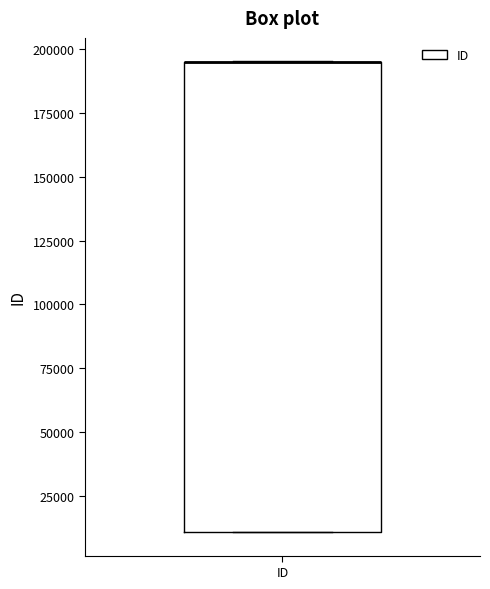

Read this box plot against the y-axis: the position of the median line, the range covered by the box, and the ends of both whiskers. The values are not printed on the chart, so give them approximately, as read against the axis.

median 195000 (drawn on the box's upper edge), box 10000 to 195000, whiskers 10000 to 195000